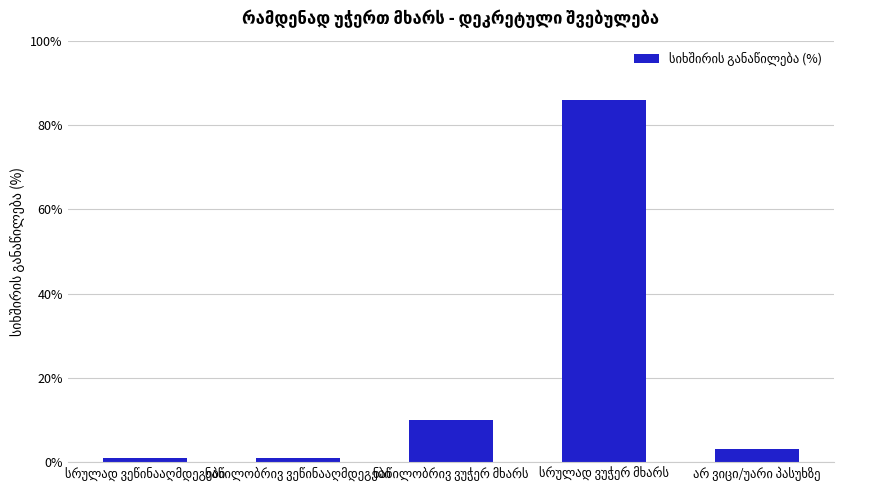

What is the greatest value displayed?

86